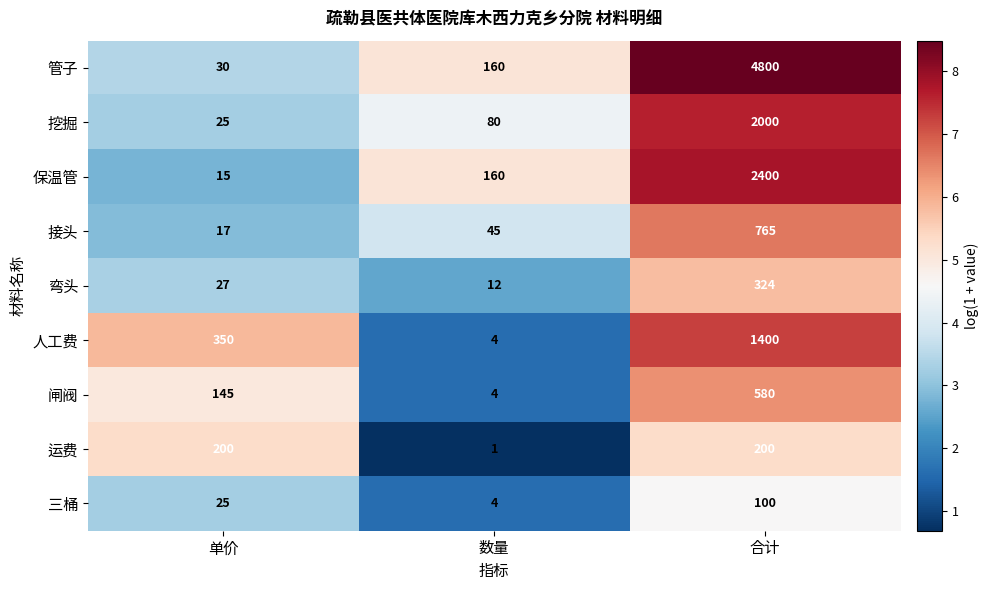

Between 单价 and 合计, which series saw the biggest shift?

管子